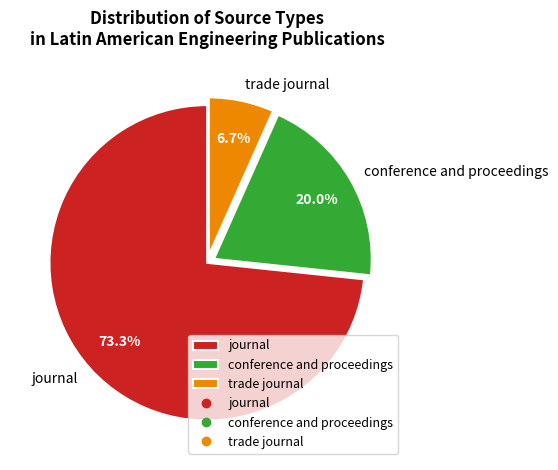

Is it true that trade journal is 1% of the pie?

False